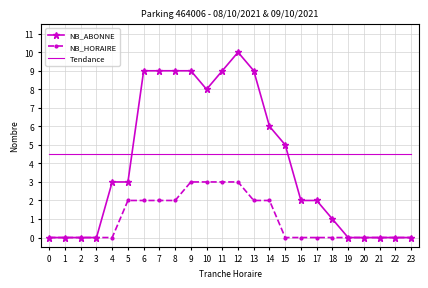

What are all the series names shown in the legend?

NB_ABONNE, NB_HORAIRE, Tendance